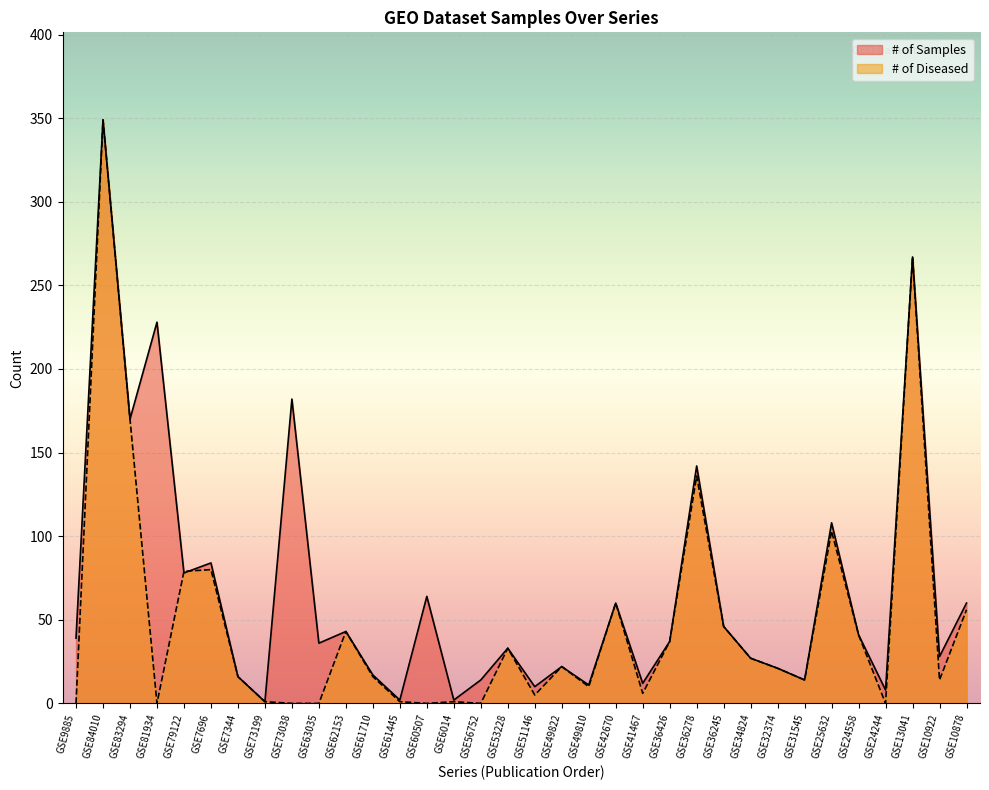

What are all the series names shown in the legend?

# of Samples, # of Diseased